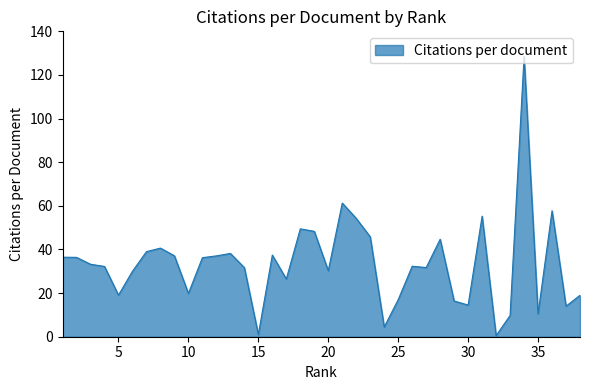

What is the difference between the maximum and minimum values?

128.0